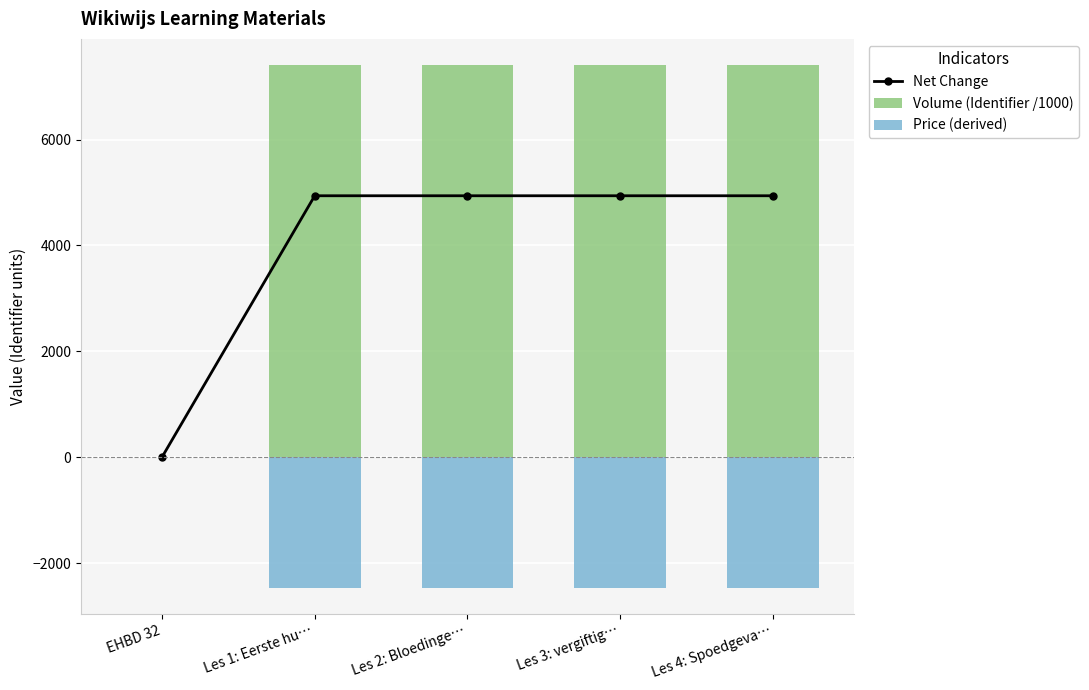

What is the spread (max minus min) of values at Les 3: vergiftig…?

9877.4